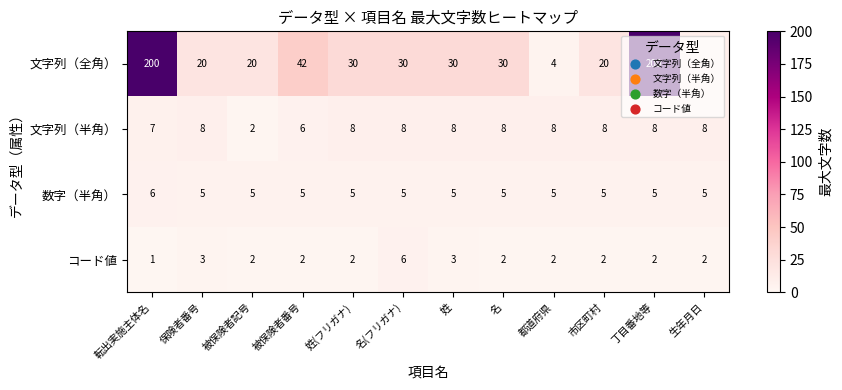

At which label does 文字列（全角） reach its minimum?

都道府県